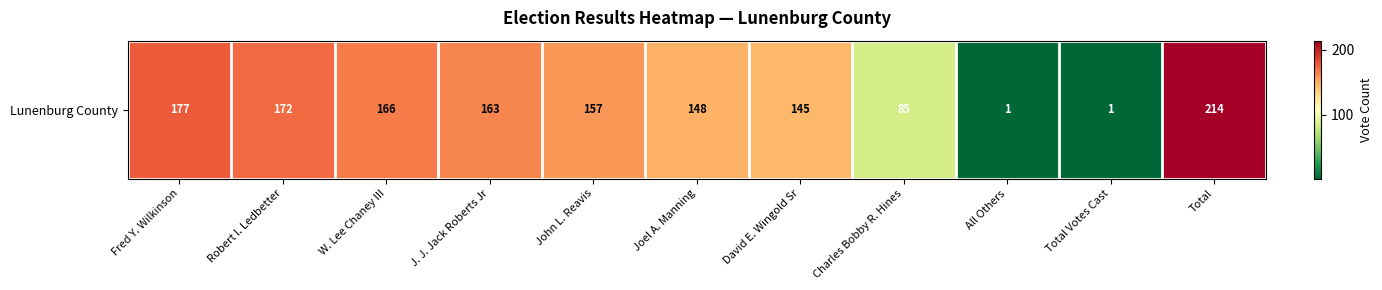

The chart shows a value of 279 at Fred Y. Wilkinson. True or false?

False